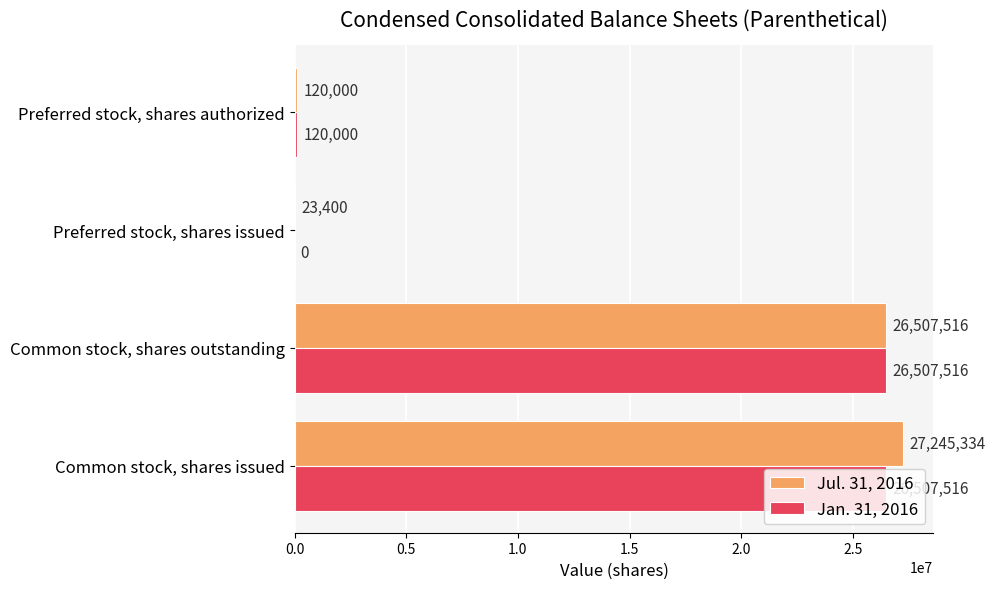

True or false: Jul. 31, 2016 has a value of 27245334 at Common stock, shares issued.

True